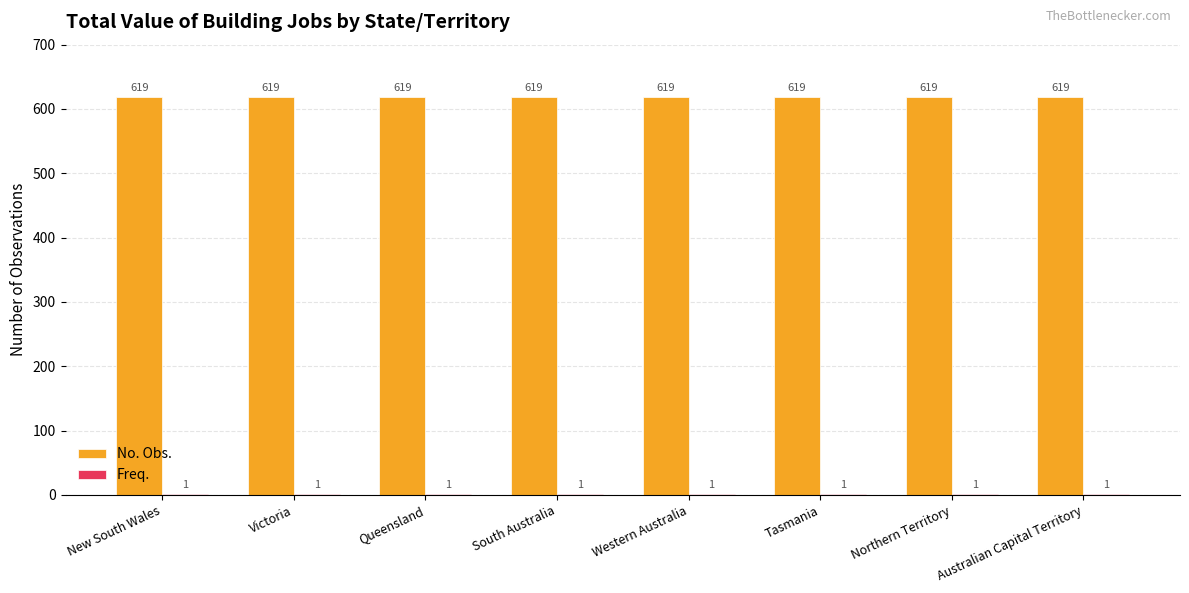

Which series has the largest total across all categories?

No. Obs.